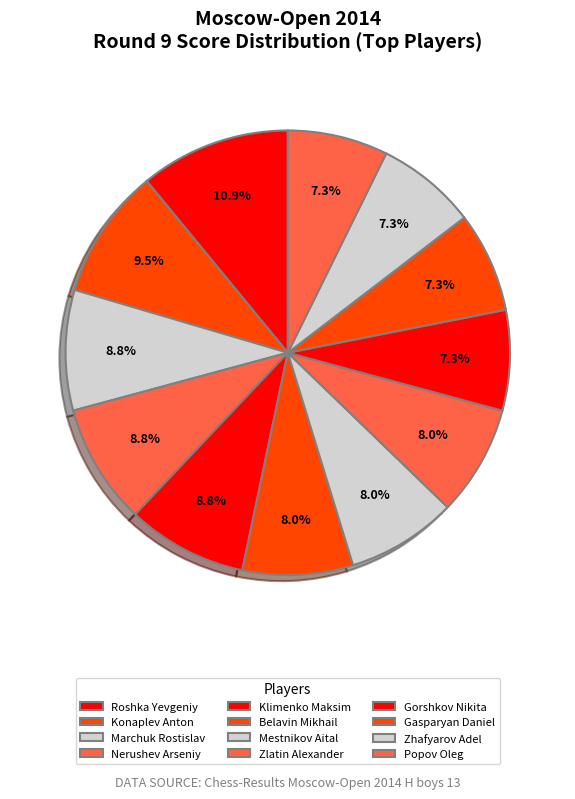

What is the largest slice in the pie chart?

Roshka Yevgeniy